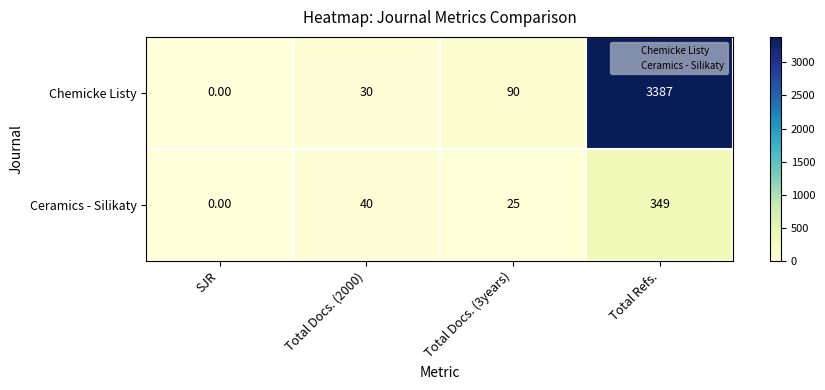

Which series has the largest range (max minus min)?

Chemicke Listy